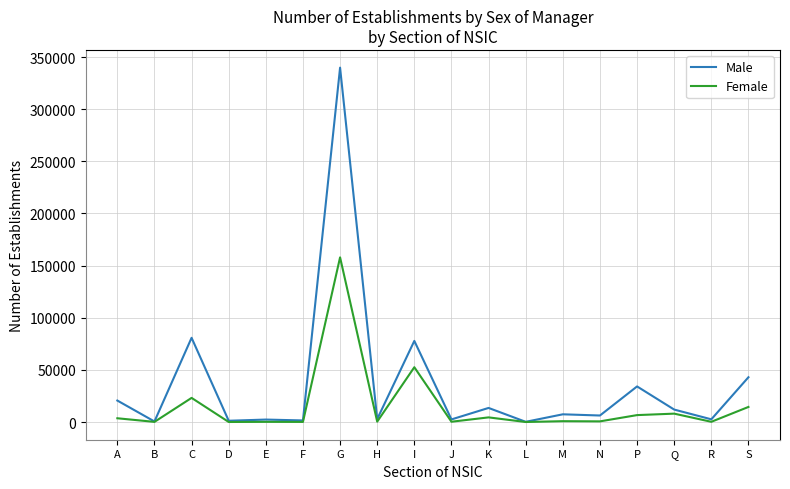

The Male series shows 127726 at I. True or false?

False